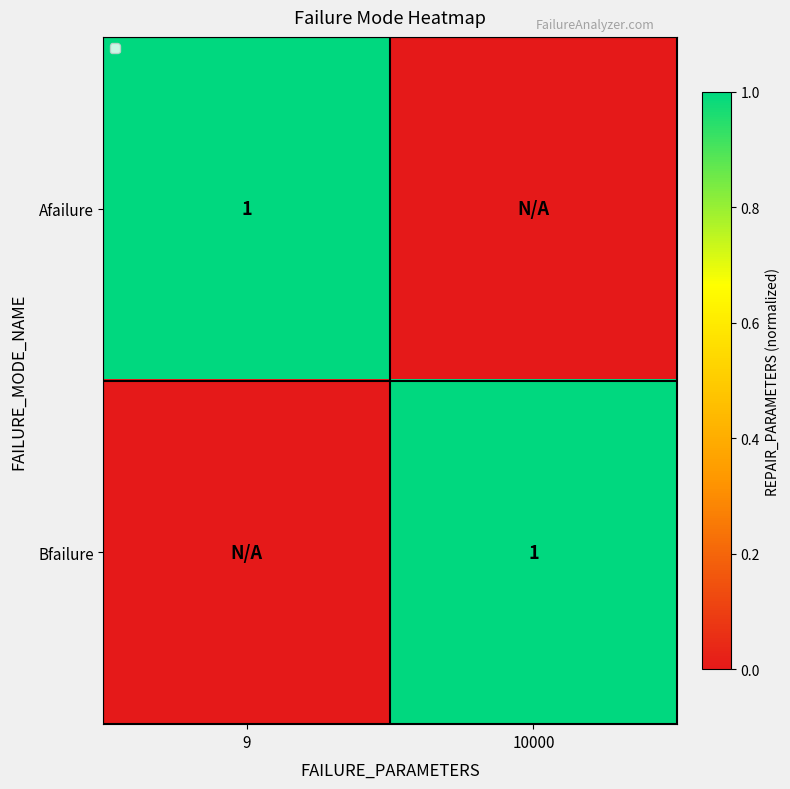

True or false: Afailure has a value of 1 at 9.

True